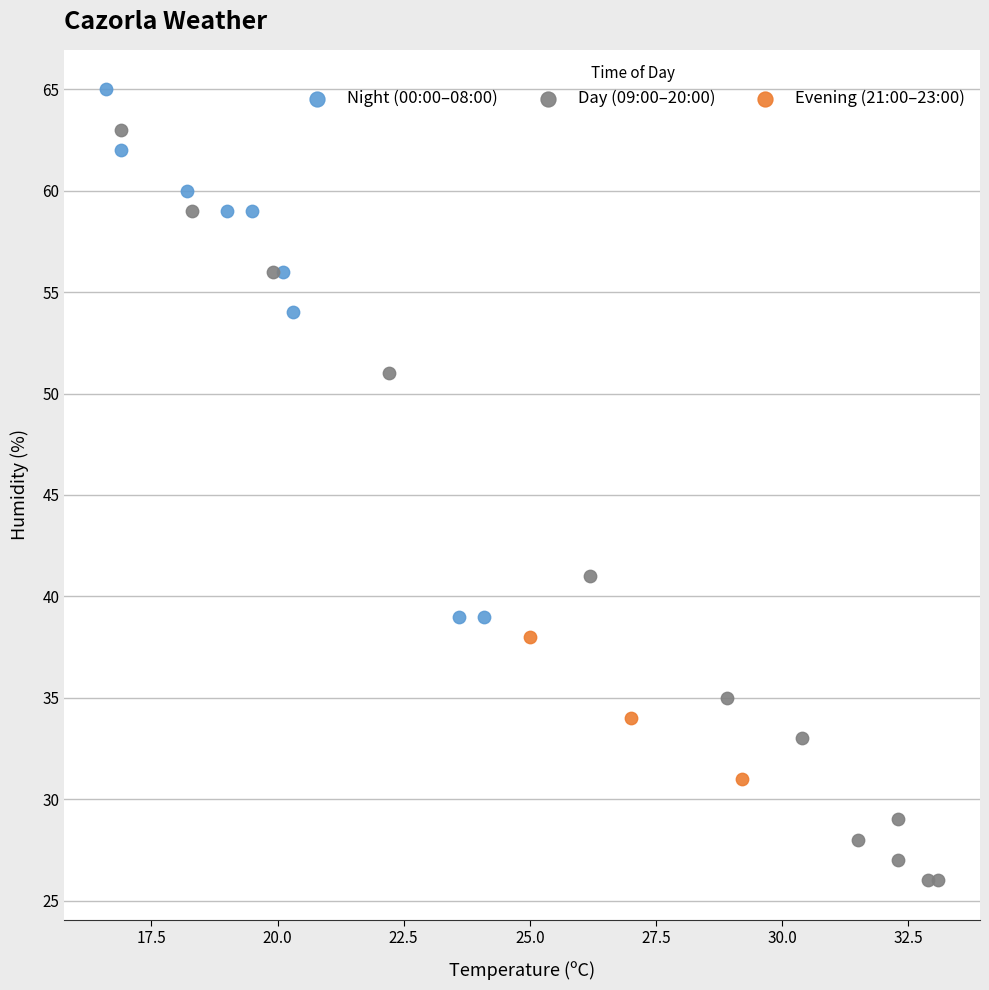

Which series reaches the maximum Y coordinate?

Night (00:00–08:00)